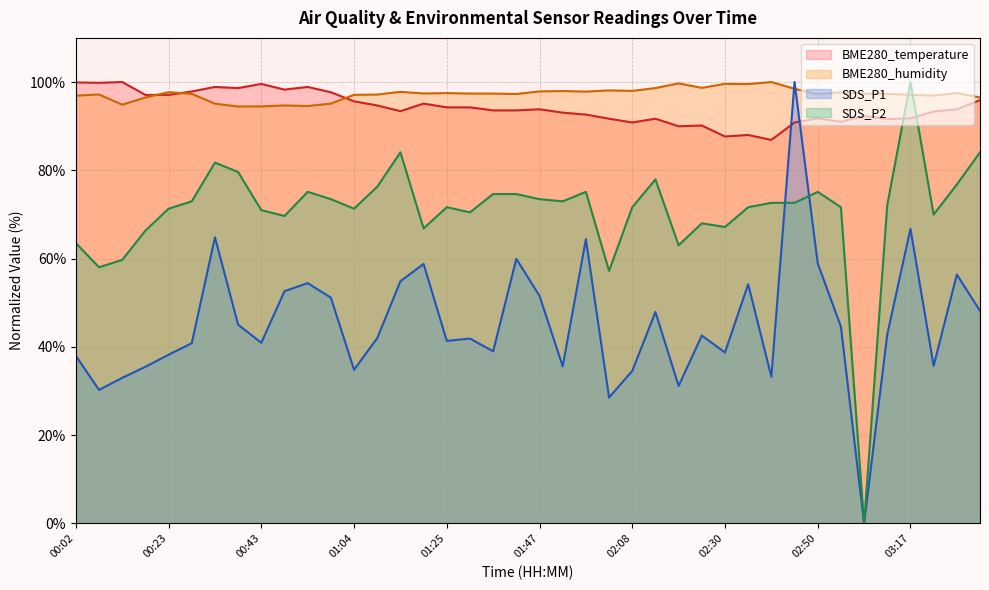

At which category does SDS_P1 reach its first local valley?

00:08